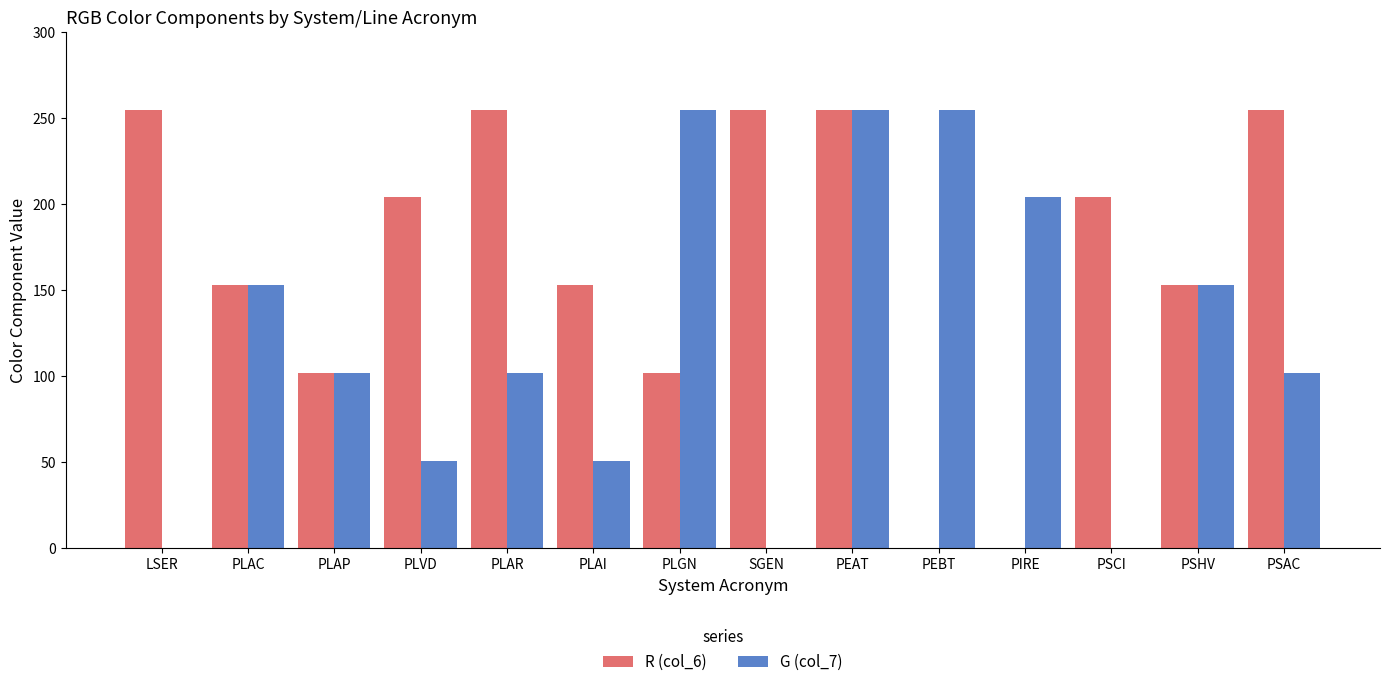

Which series changed the most between PLAC and PEBT?

R (col_6)